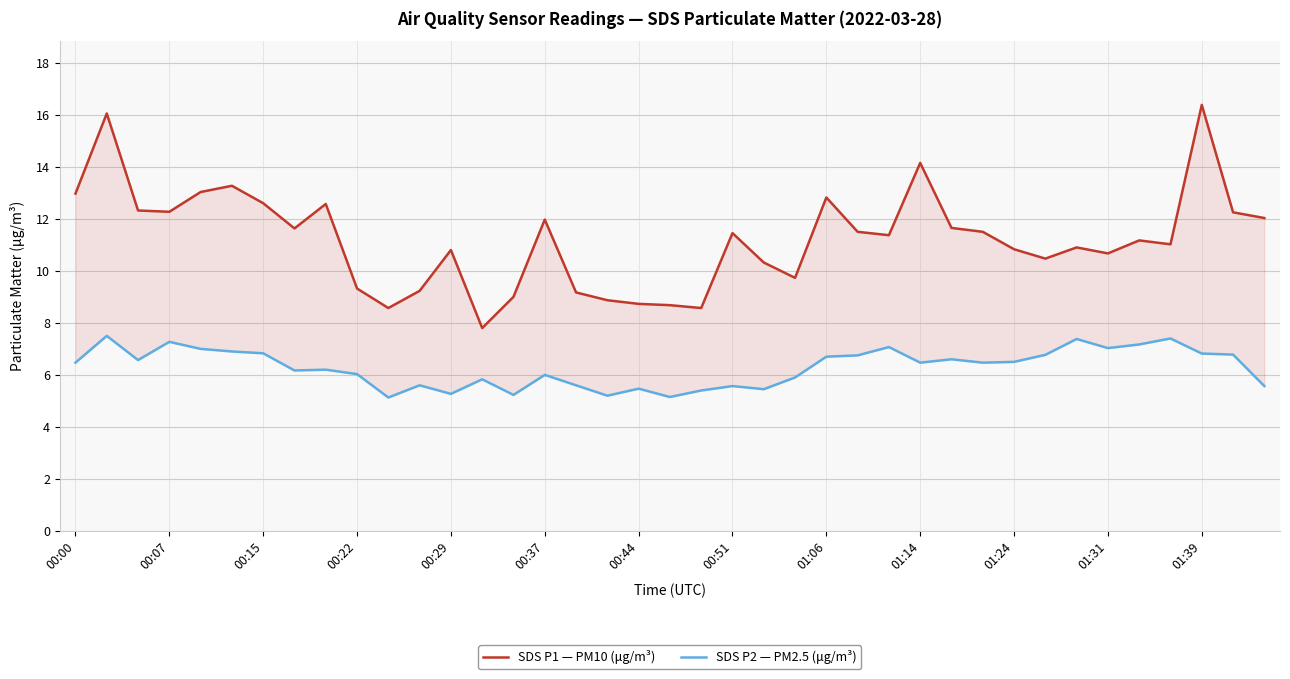

True or false: SDS P2 — PM2.5 (μg/m³) and SDS P1 — PM10 (μg/m³) cross at least once.

False